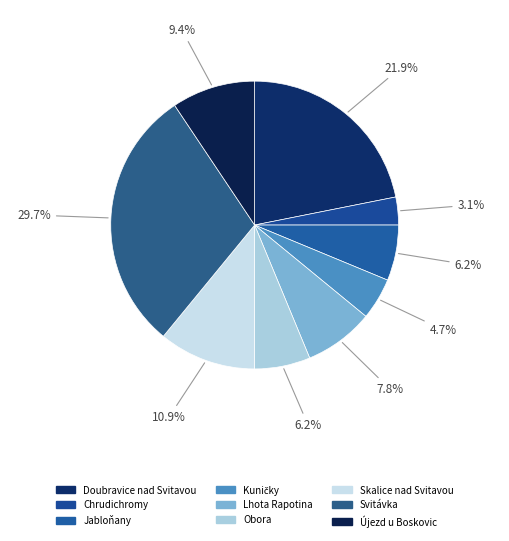

Is there any slice that represents more than half of the pie?

No